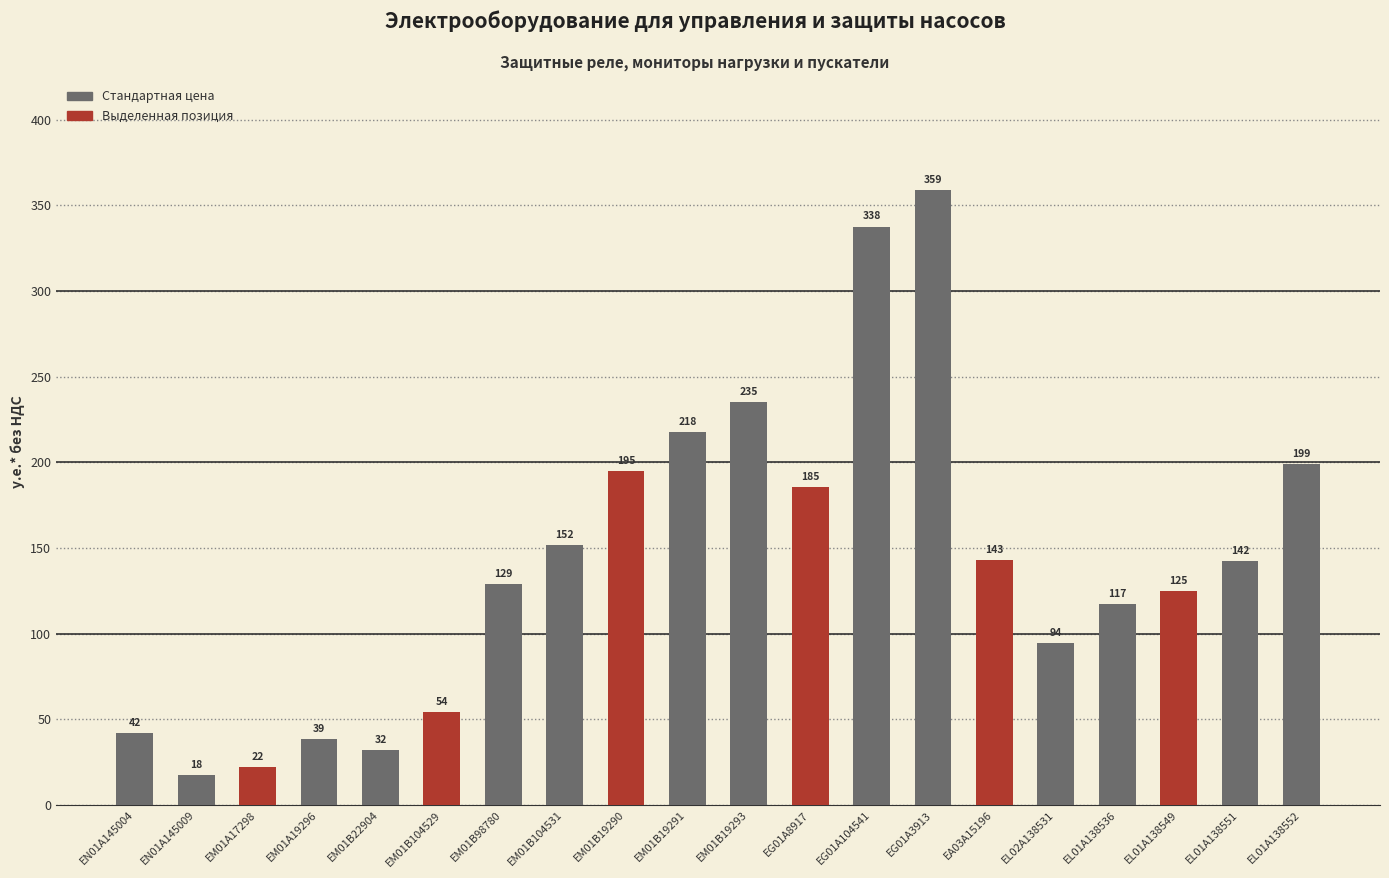

What is the label of the 18th bar from the left?

EL01A138549